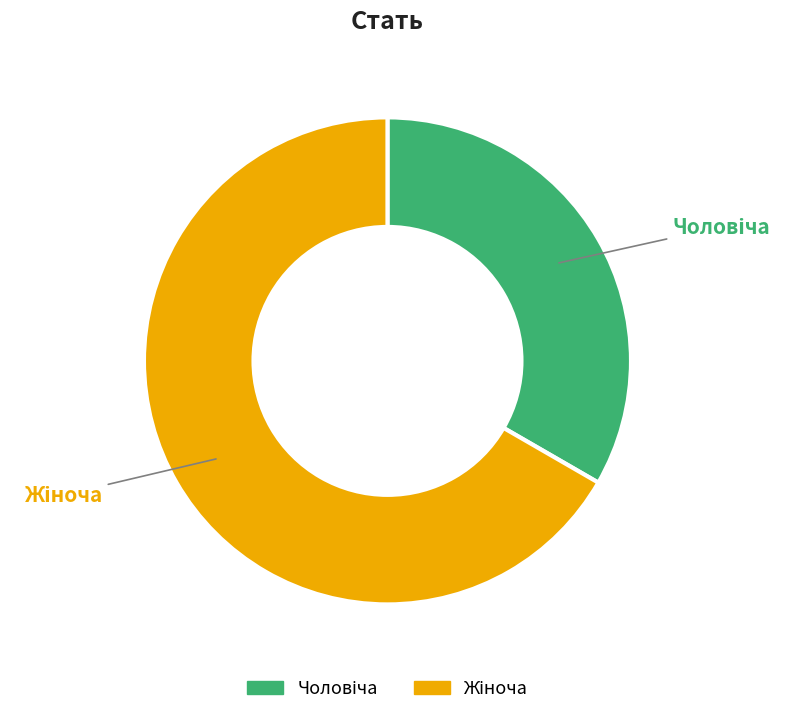

Is there a majority slice in this chart?

Yes